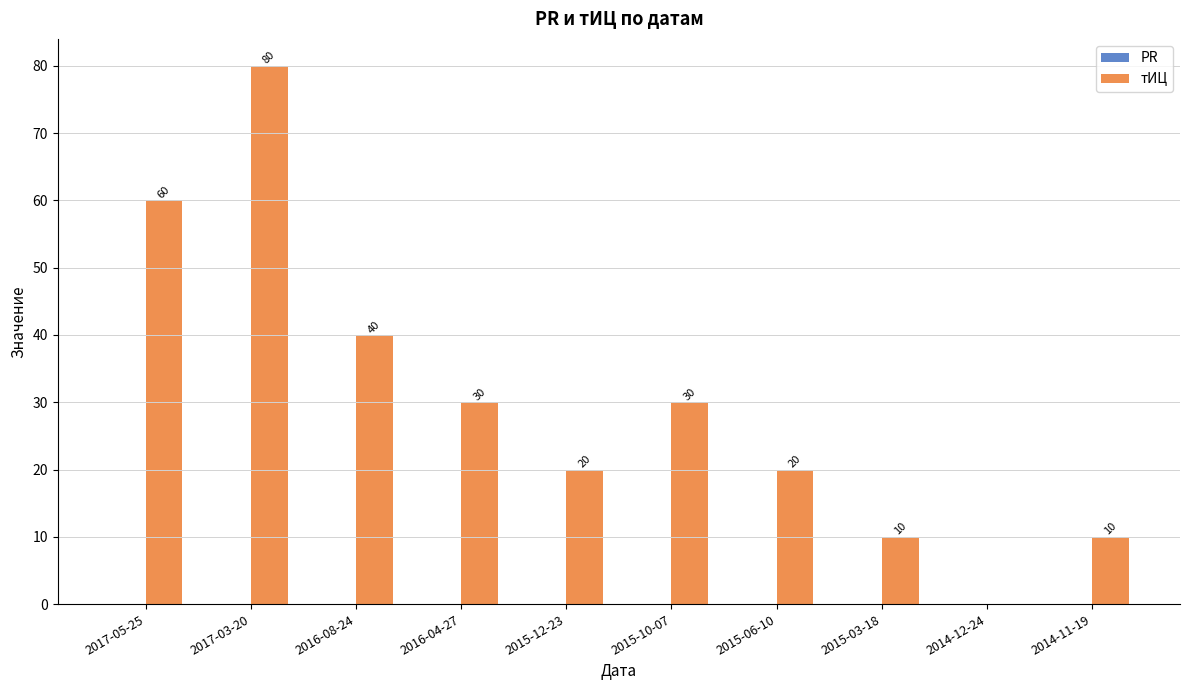

At which label is the value closest to 40?

2016-08-24